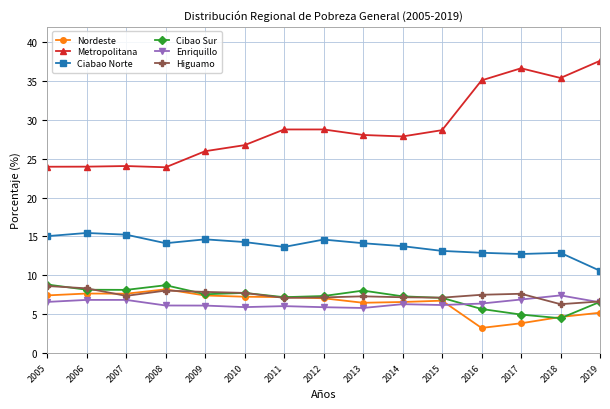

How many distinct data groups are displayed?

6